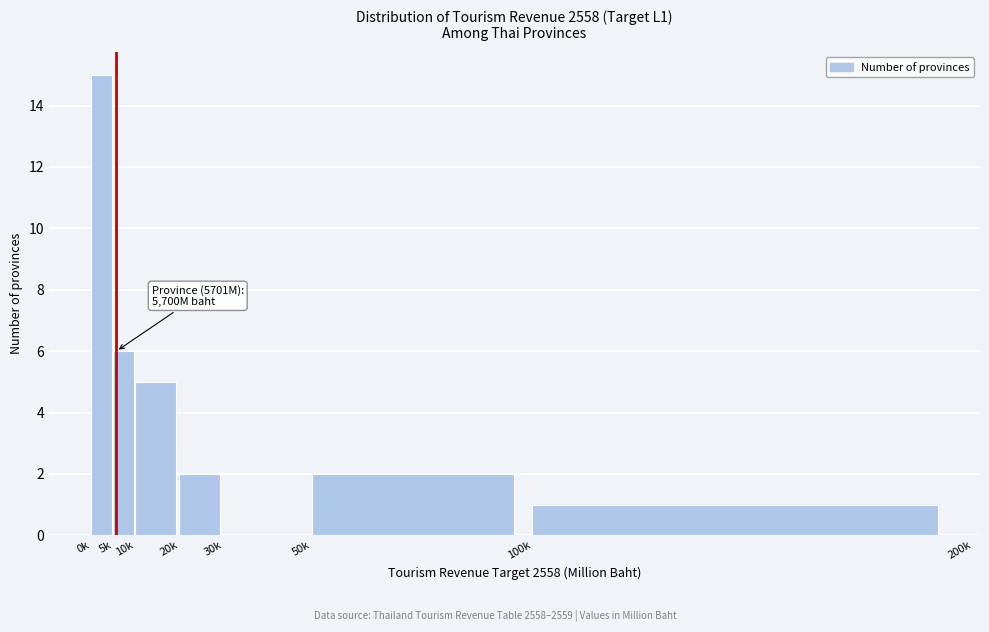

Reading left to right, extract all data points from this chart.

0k=15	5k=6	10k=5	20k=2	30k=0	50k=2	100k=1